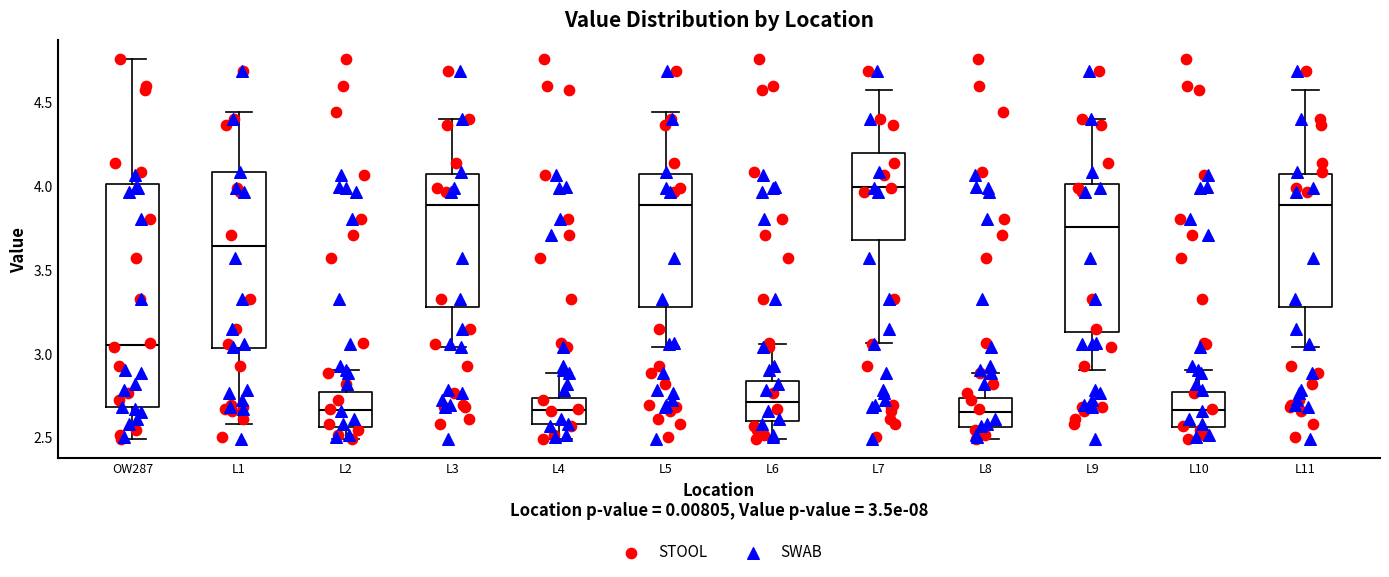

Comparing the boxes themselves (not the whiskers), which one is the tallest?

OW287